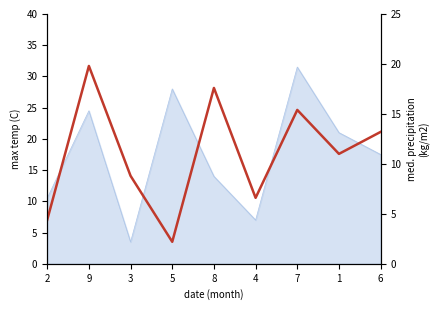

What position from the left is 5?

4